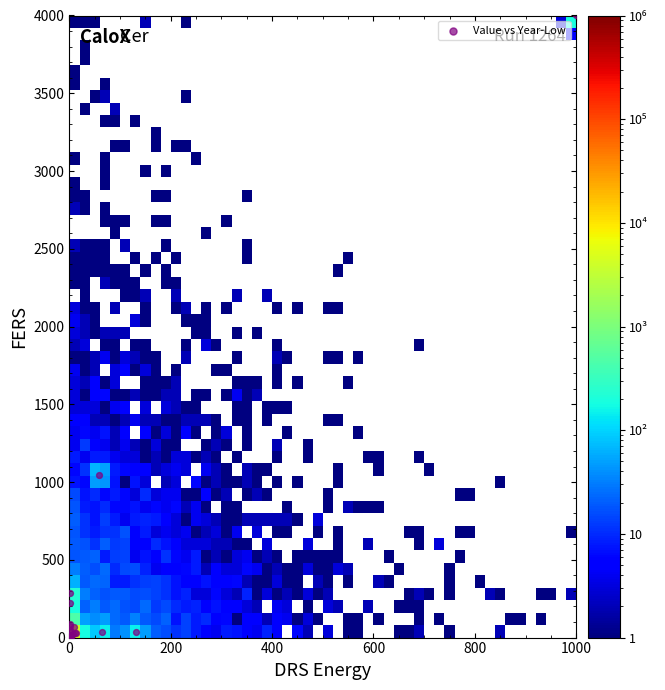

What Y value in the scatter plot is closest to 2000?

1047.1